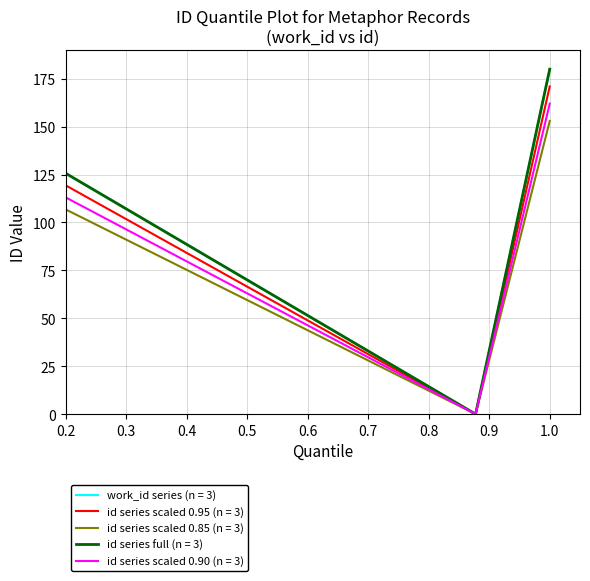

Does the chart have visible grid lines?

Yes